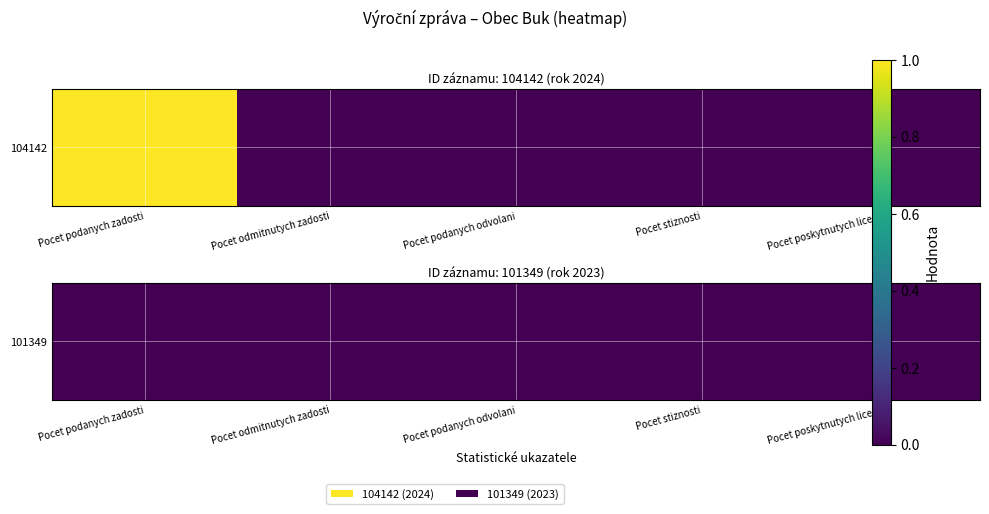

Which has a higher value, Pocet podanych odvolani or Pocet podanych zadosti?

Pocet podanych zadosti